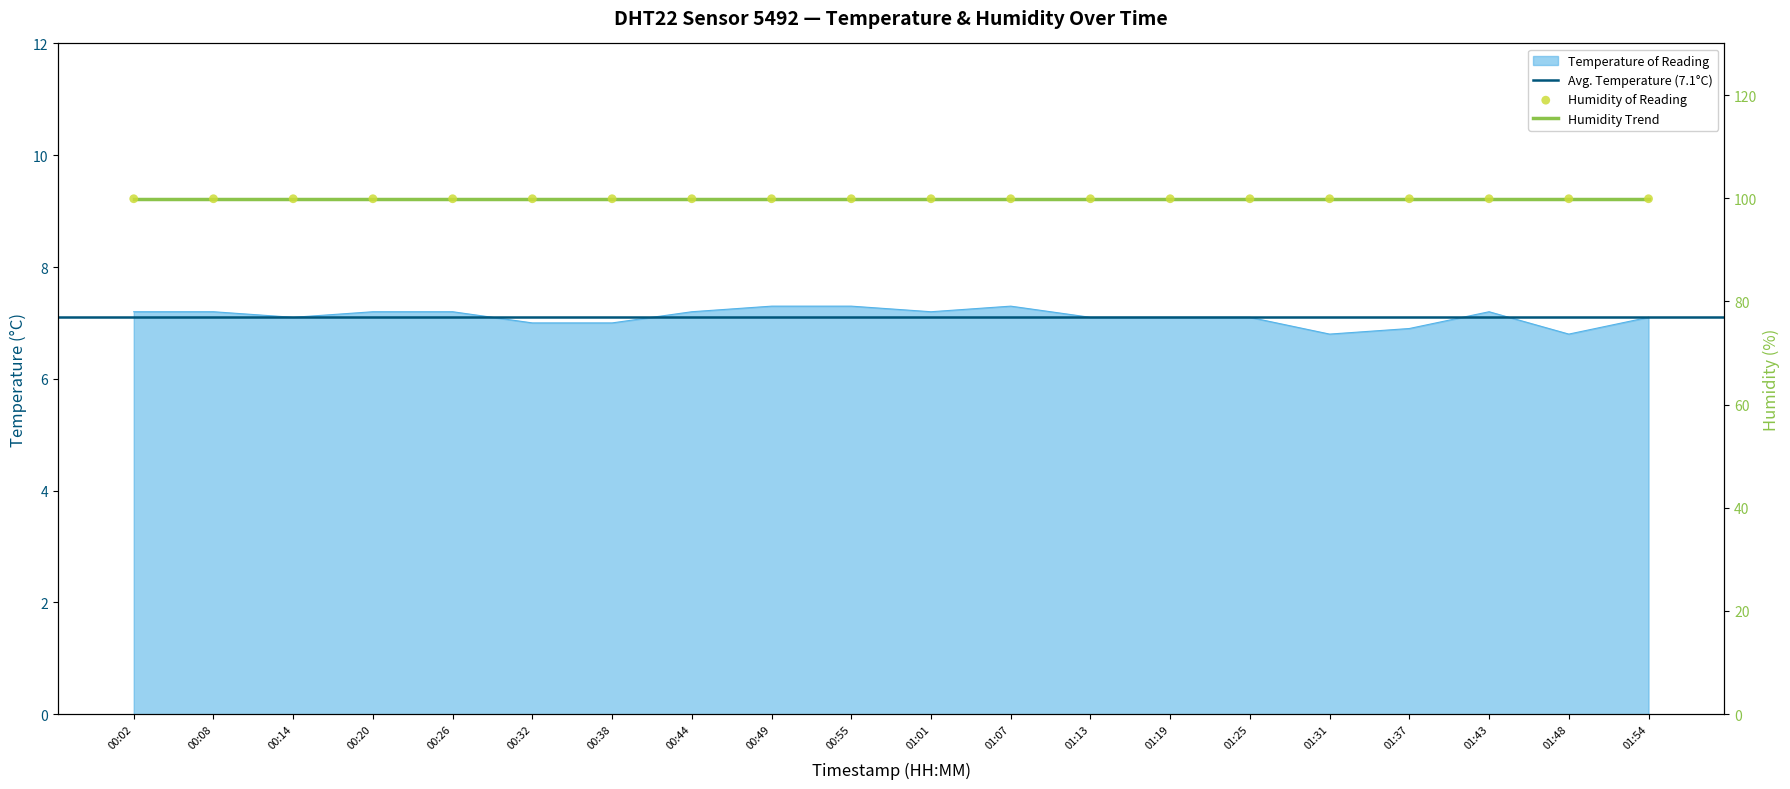

What is the ratio of the value at 00:08 to the value at 00:55?

1.0